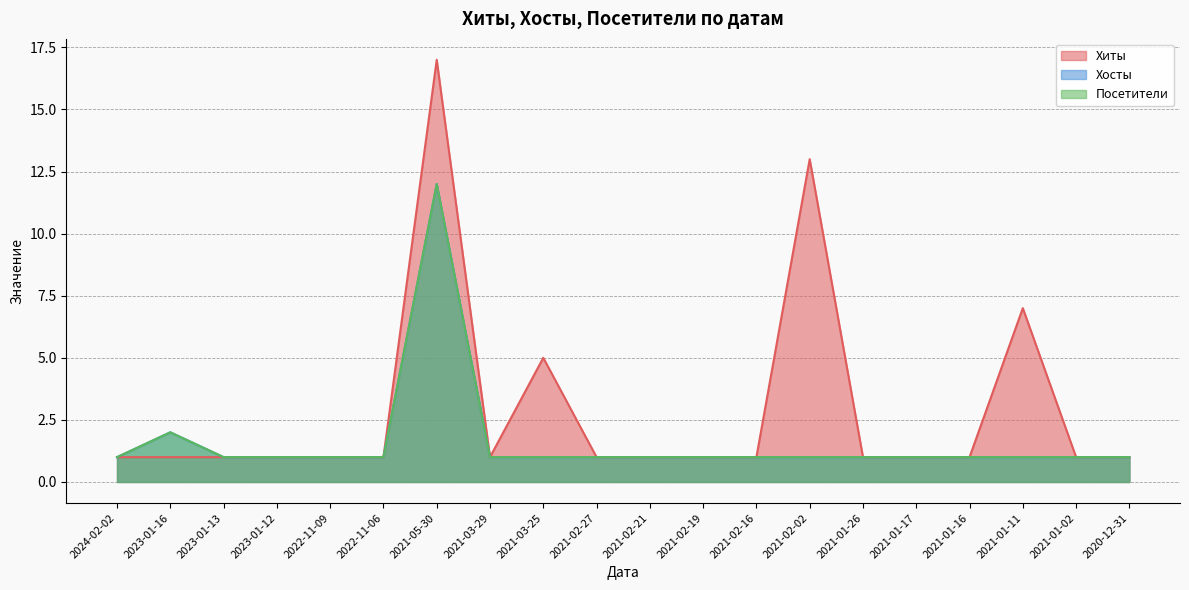

What position from the left is 2021-03-29?

8